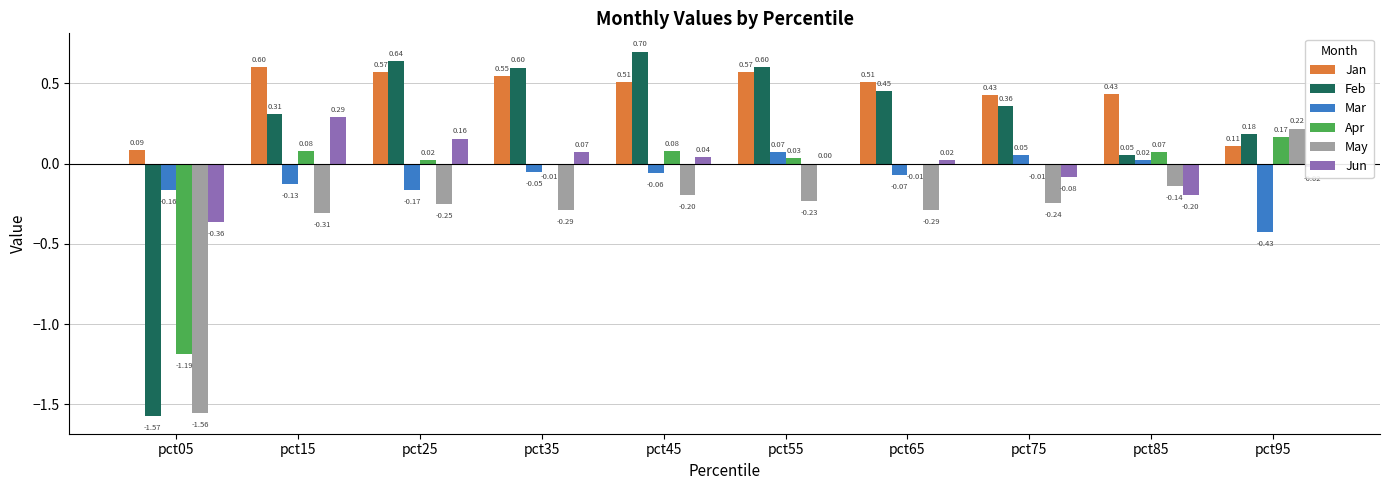

The Mar series shows -0.3 at pct25. True or false?

False